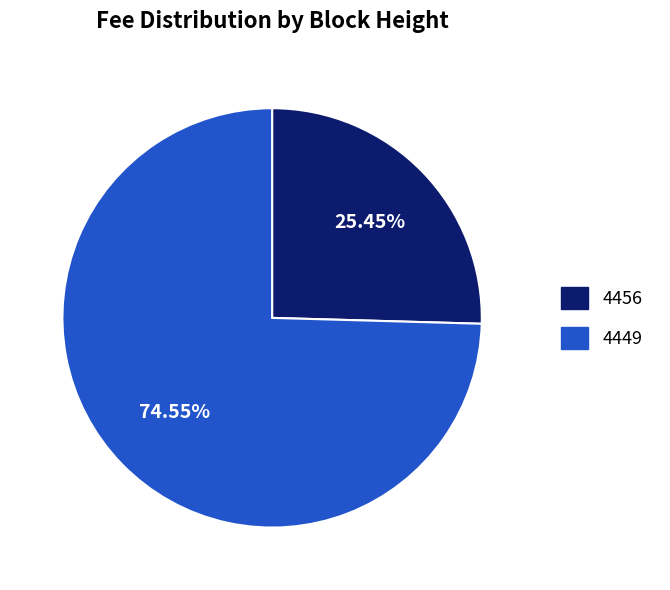

Does 4449 represent more than half of the total?

Yes